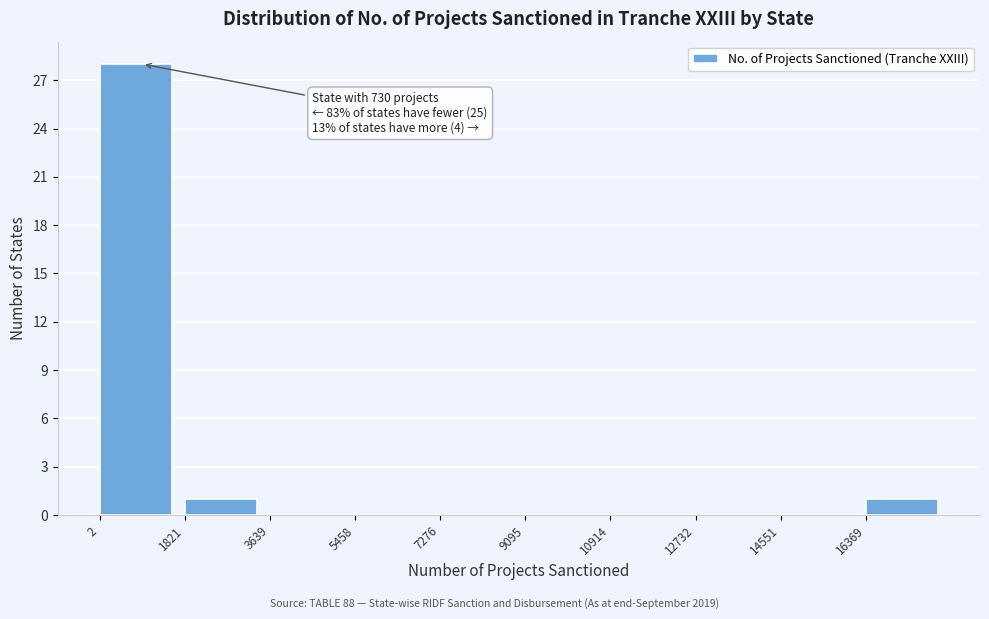

Which range on the x-axis has the tallest bar?

0 to 1800